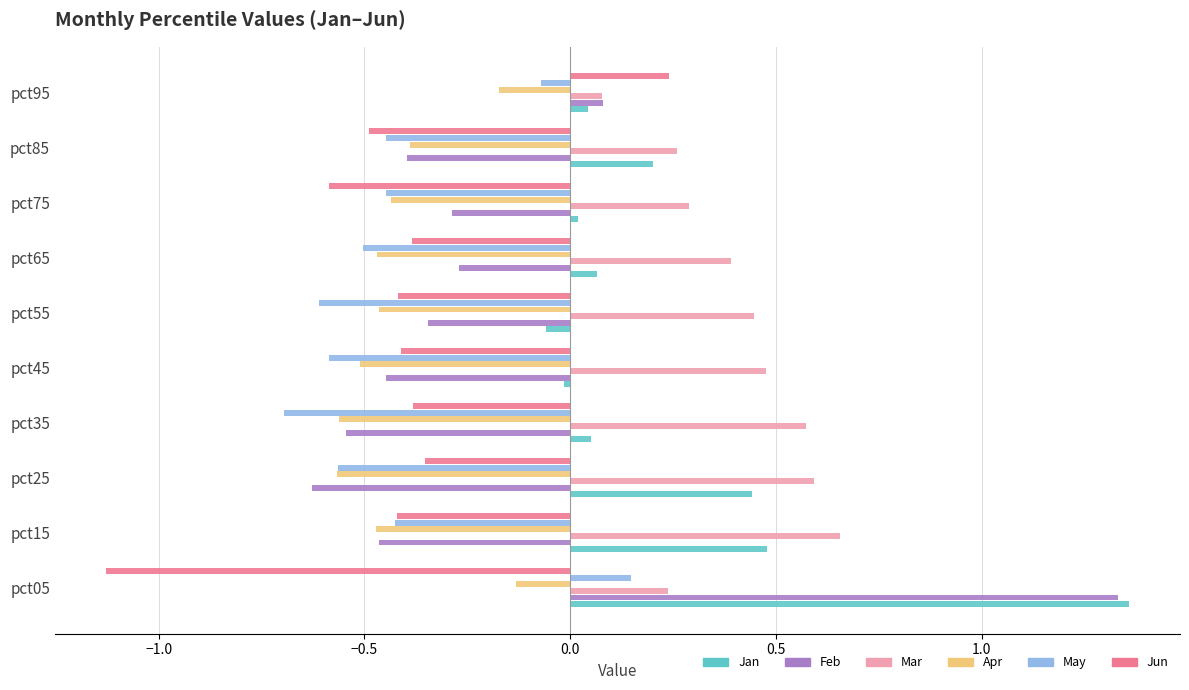

At which label does Feb reach its minimum?

pct25